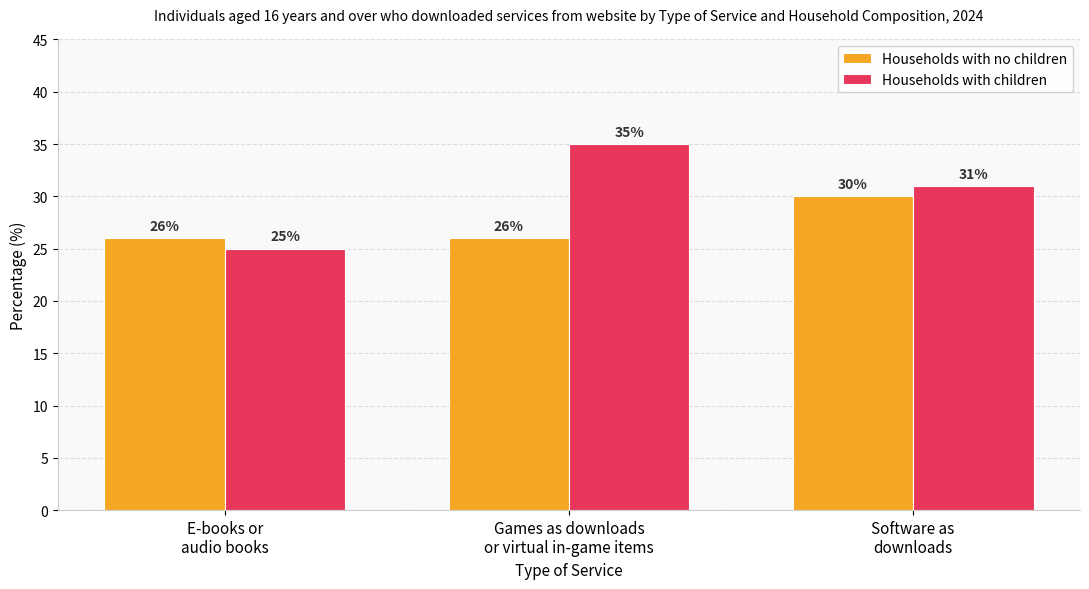

Reading left to right, what are all the values shown in this chart?

Households with no children: E-books or
audio books=26	Games as downloads
or virtual in-game items=26	Software as
downloads=30
Households with children: E-books or
audio books=25	Games as downloads
or virtual in-game items=35	Software as
downloads=31